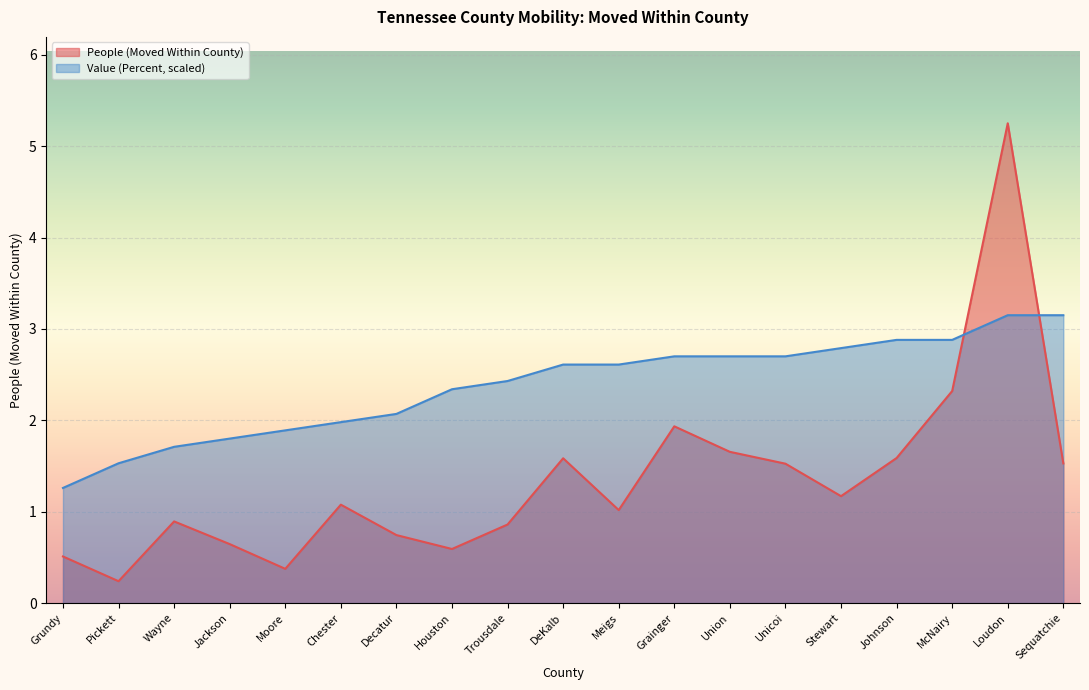

What value does the People (Moved Within County) series have at Union?

1.7